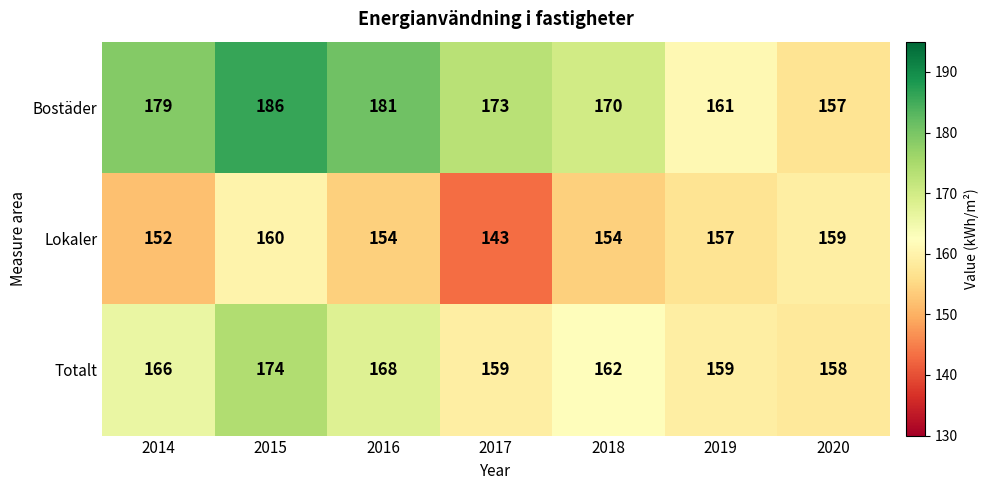

Is it true that Totalt equals 233 at 2015?

False